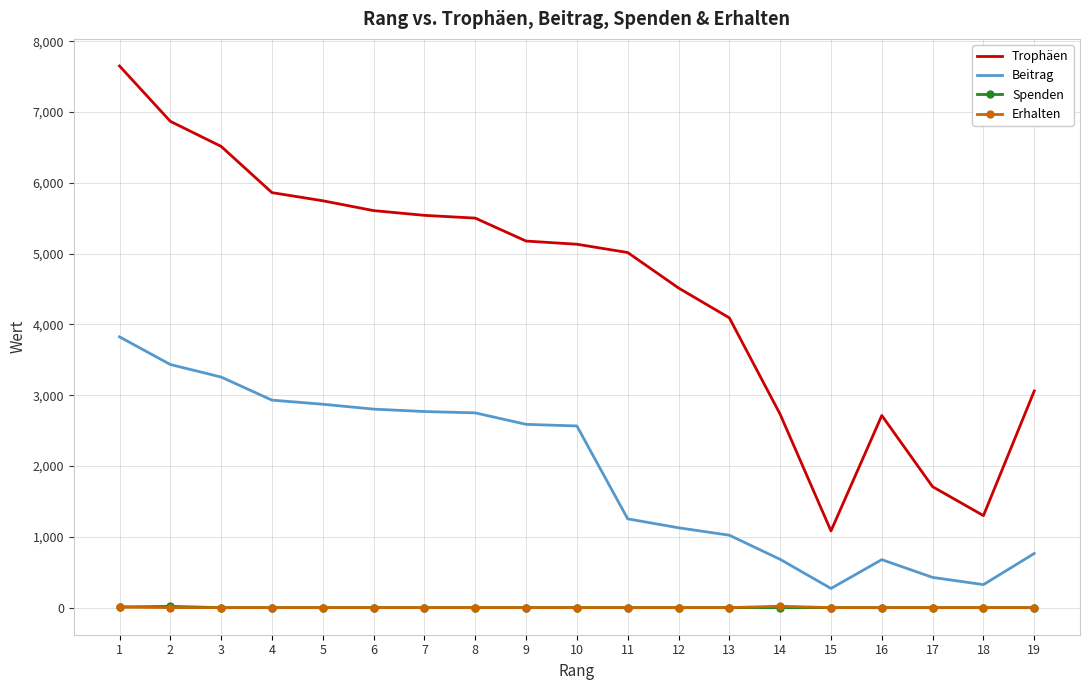

What is the highest value of the Erhalten series?

20